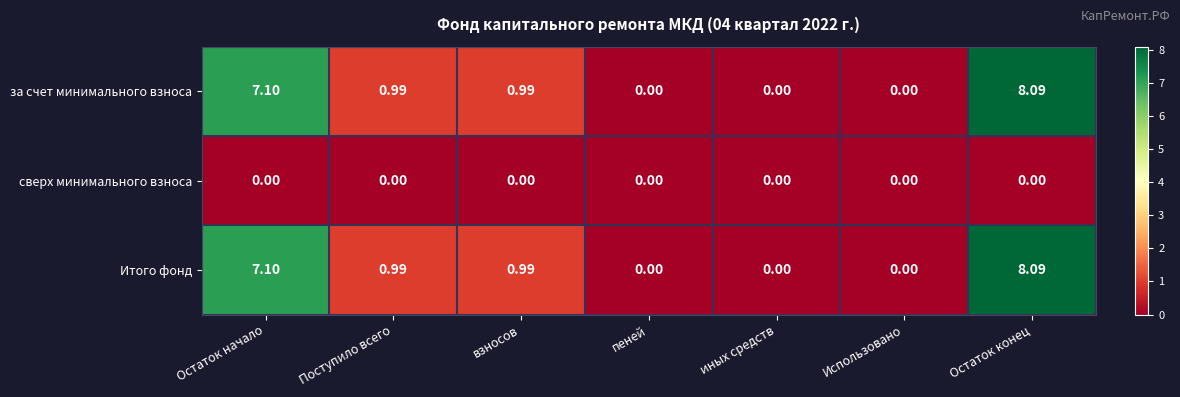

At which category is the sum across all series the highest?

Остаток конец